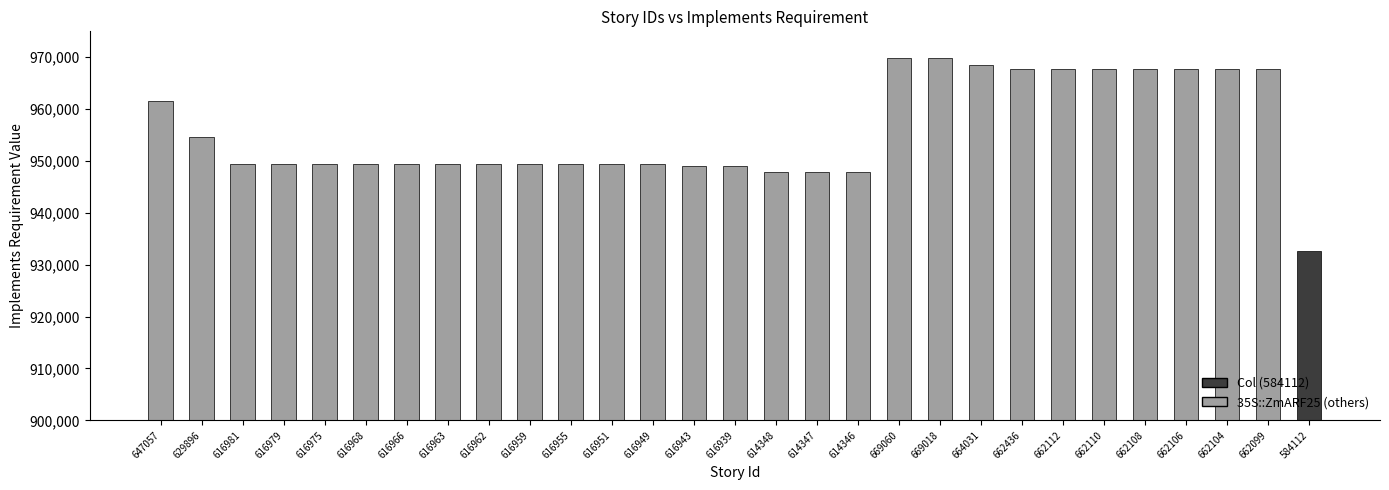

What is the difference between the maximum and minimum values?

37209